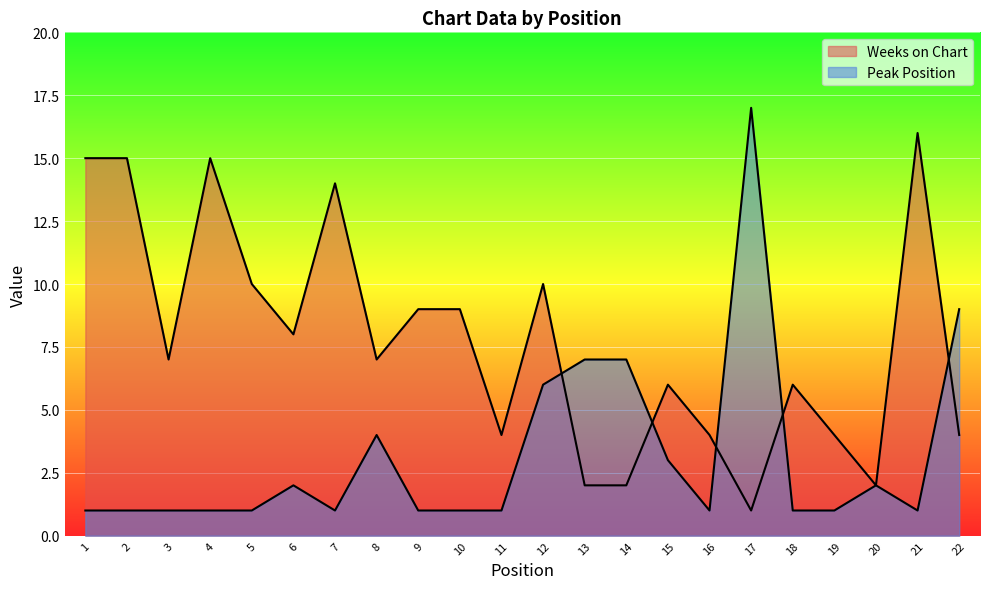

At which category is the sum across all series the highest?

17